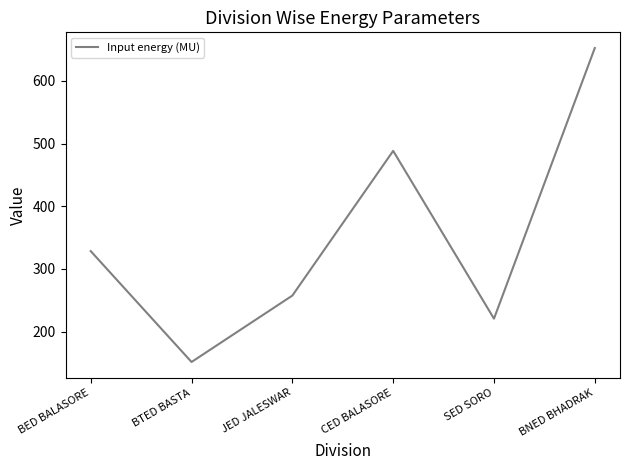

Rank the categories by value from lowest to highest.

BTED BASTA, SED SORO, JED JALESWAR, BED BALASORE, CED BALASORE, BNED BHADRAK